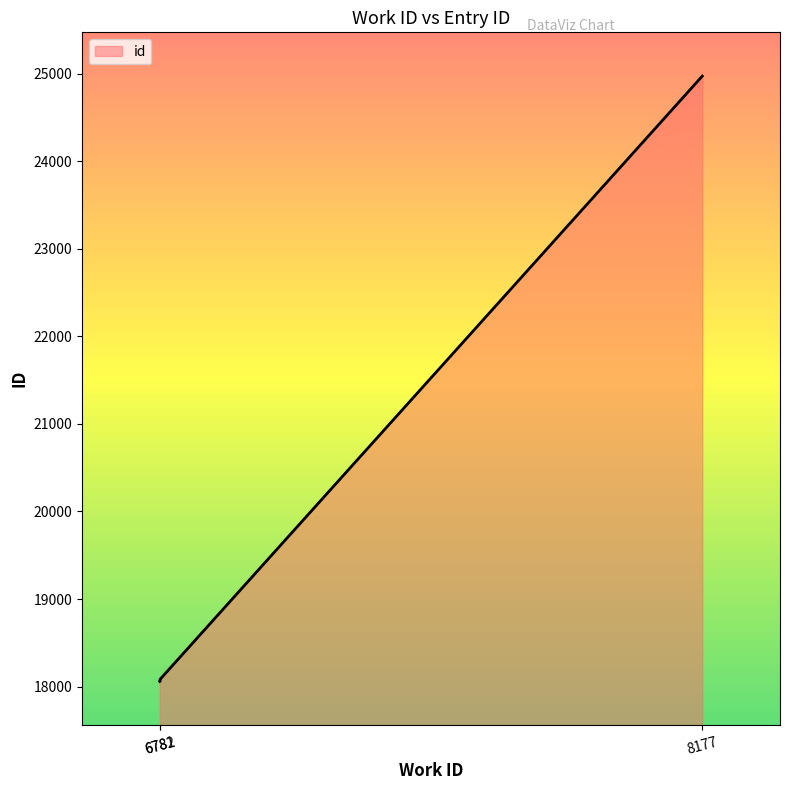

The value at 6782 is 18078. True or false?

True